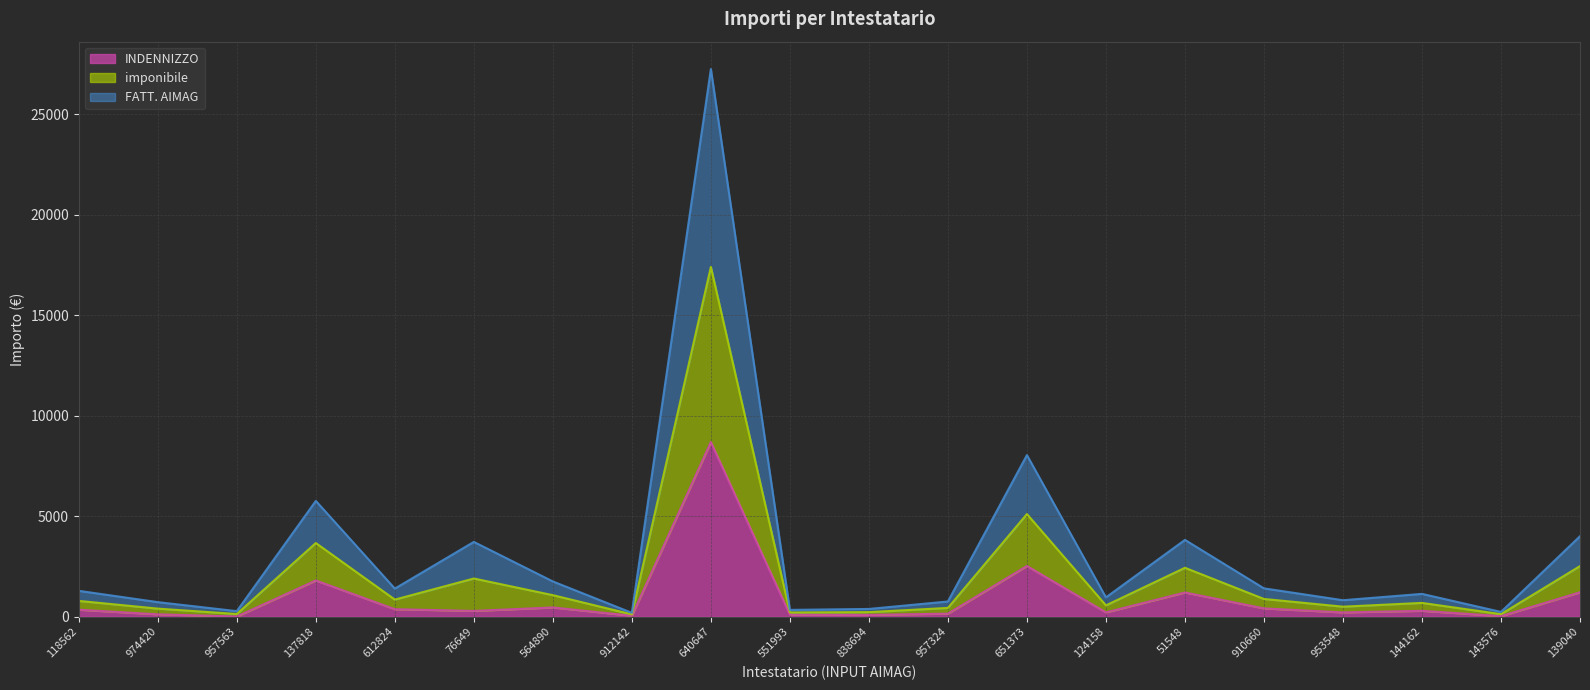

Which series has the largest total across all categories?

FATT. AIMAG (line)